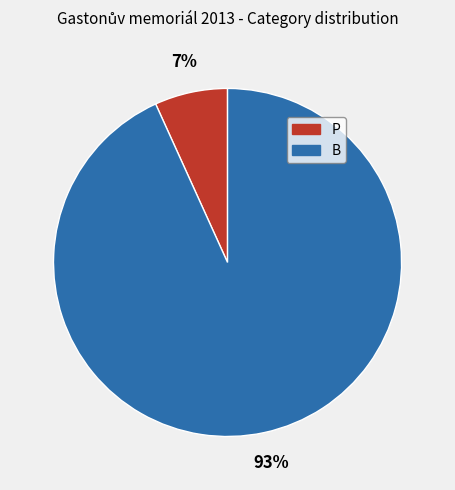

Does any single category account for the majority?

Yes